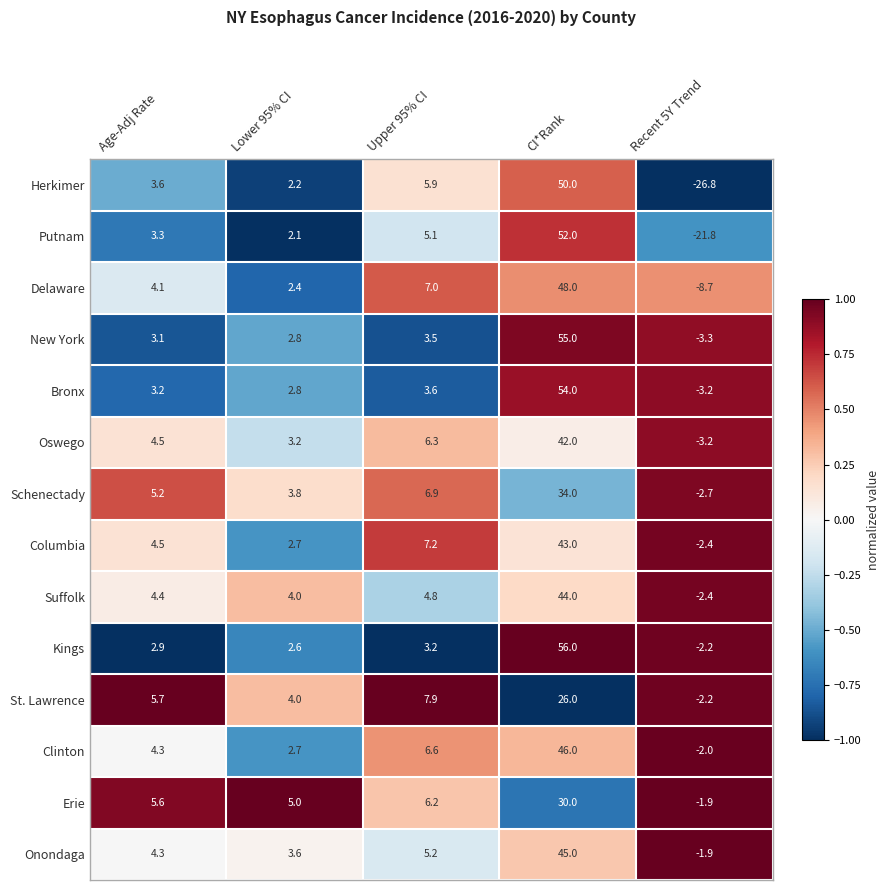

What is the difference between the highest and lowest values at Age-Adj Rate?

2.8